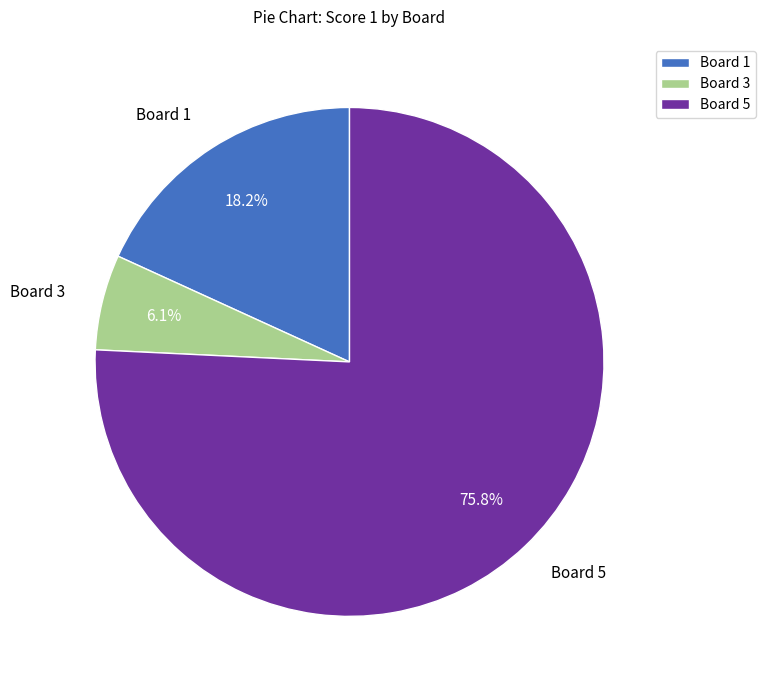

How many segments does this pie chart have?

3